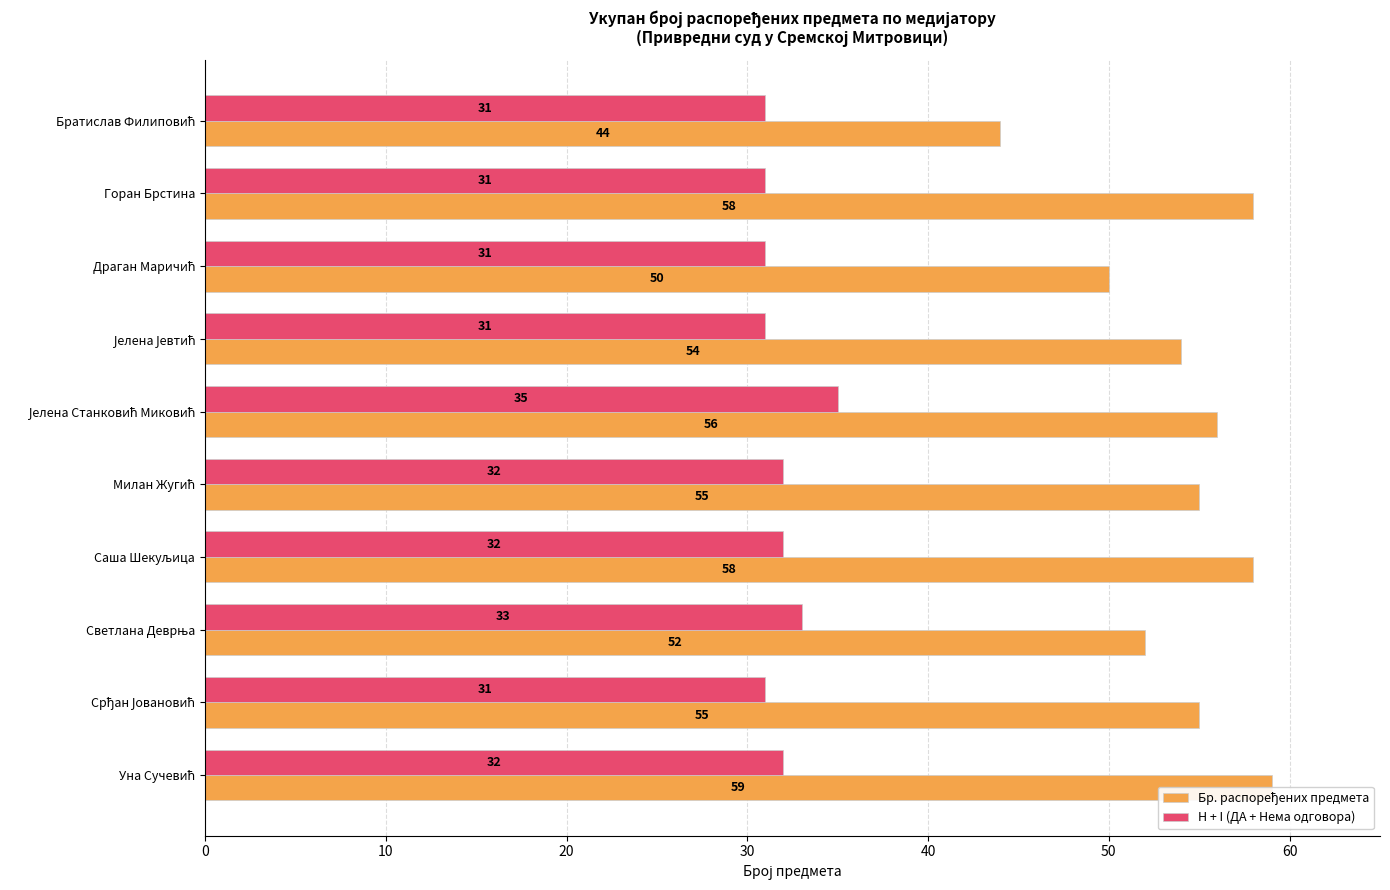

List the series in order of their peak value, lowest first.

H + I (ДА + Нема одговора), Бр. распоређених предмета